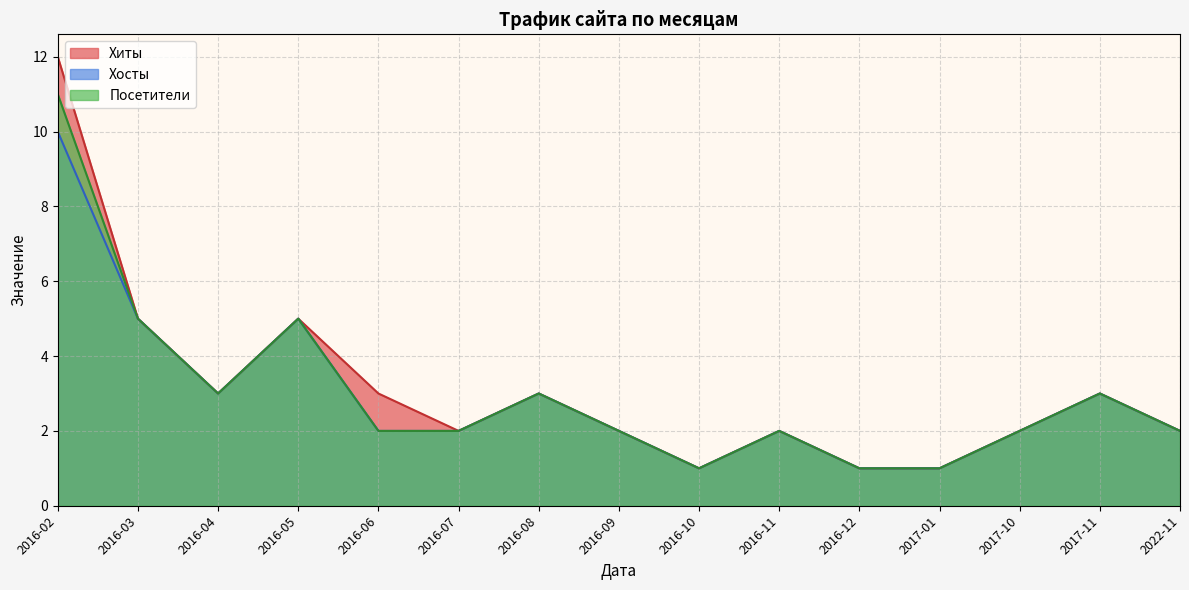

Which series changed the most between 2015-04 and 2016-07?

Хиты